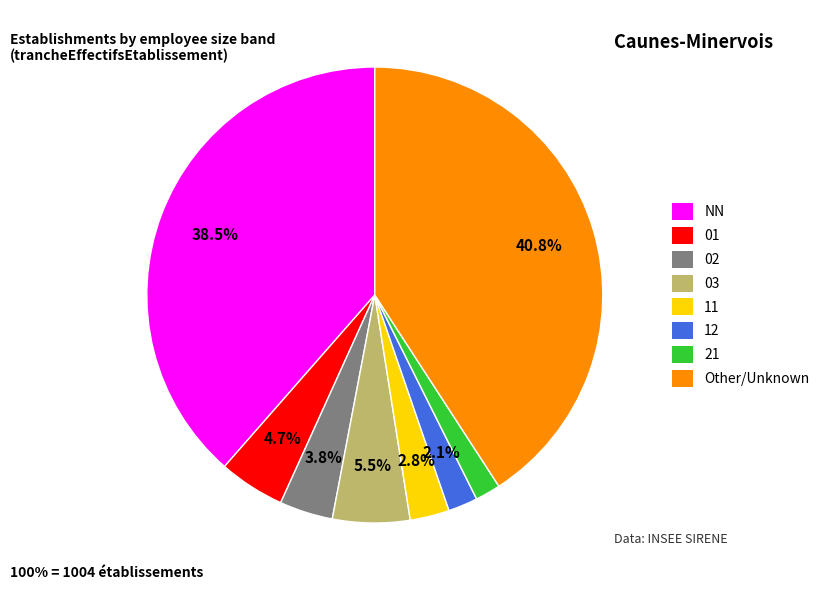

Does Other represent more than half of the total?

No